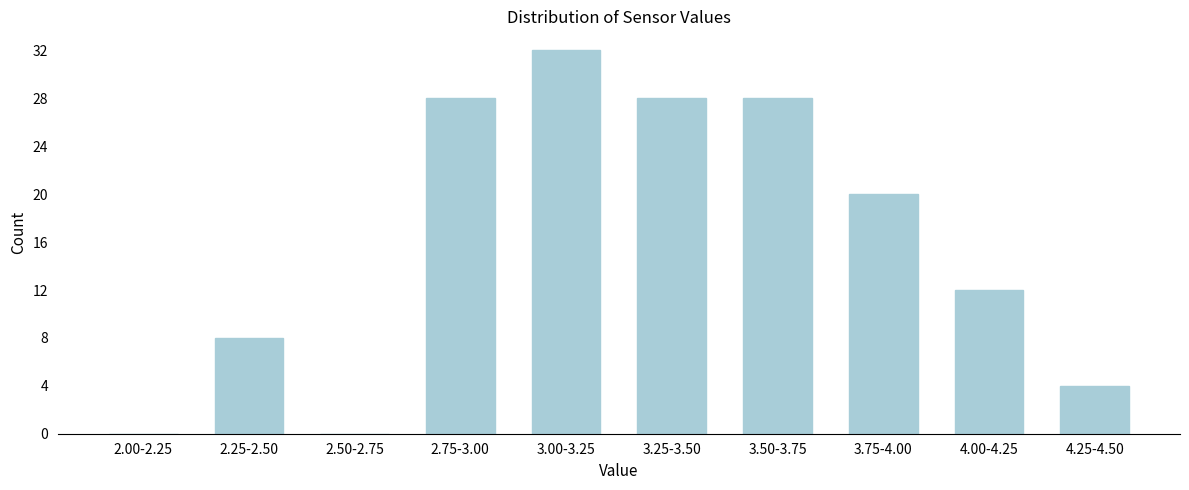

Reading left to right, what are all the values shown in this chart?

2.00-2.25=0	2.25-2.50=8	2.50-2.75=0	2.75-3.00=28	3.00-3.25=32	3.25-3.50=28	3.50-3.75=28	3.75-4.00=20	4.00-4.25=12	4.25-4.50=4